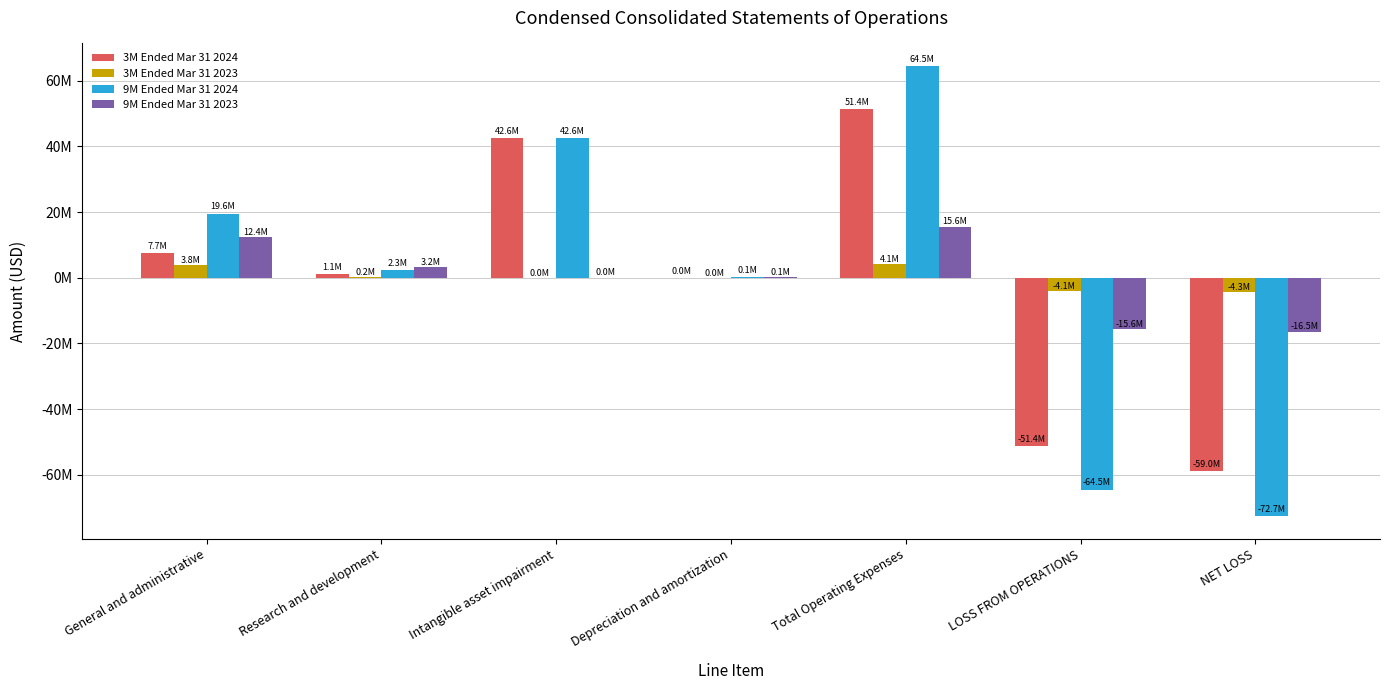

At NET LOSS, list the series in order from smallest to largest.

9M Ended Mar 31 2024, 3M Ended Mar 31 2024, 9M Ended Mar 31 2023, 3M Ended Mar 31 2023